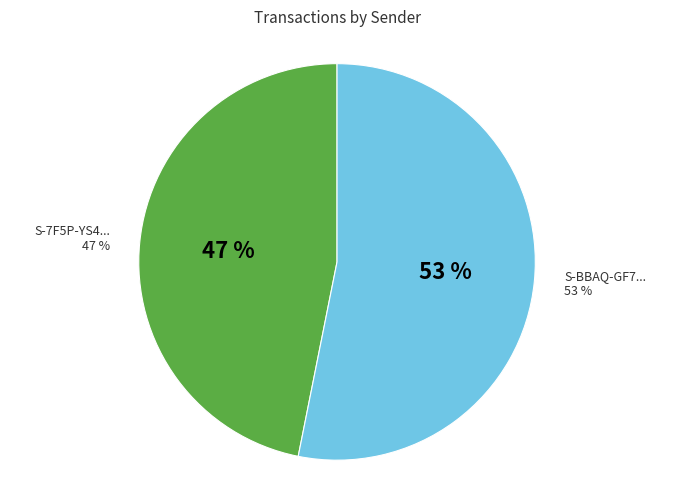

What is the total percentage of S-BBAQ-GF7D-Z6LX-3U7B6 and S-7F5P-YS47-LB6B-7CST4?

100.0%